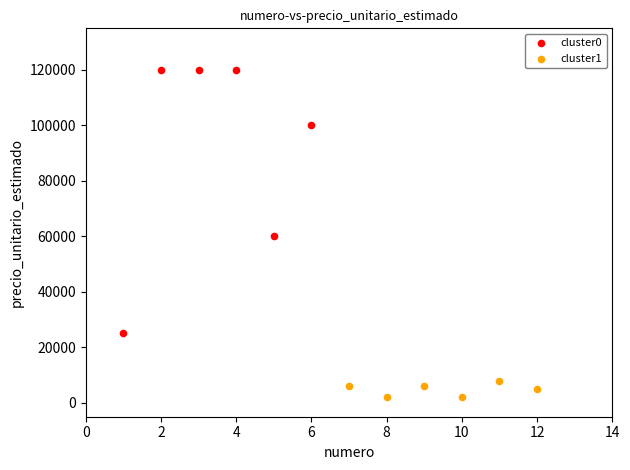

Which series contains the lowest Y value?

cluster1